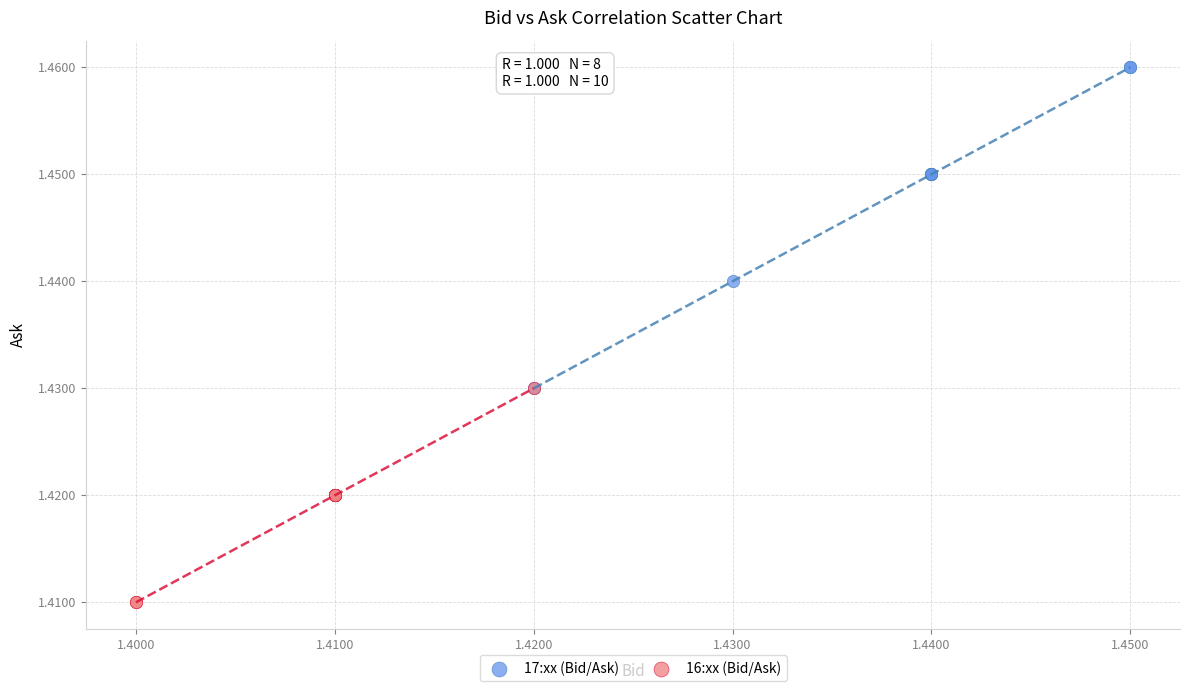

Which series has the widest spread of Y values?

17:xx (Bid/Ask)